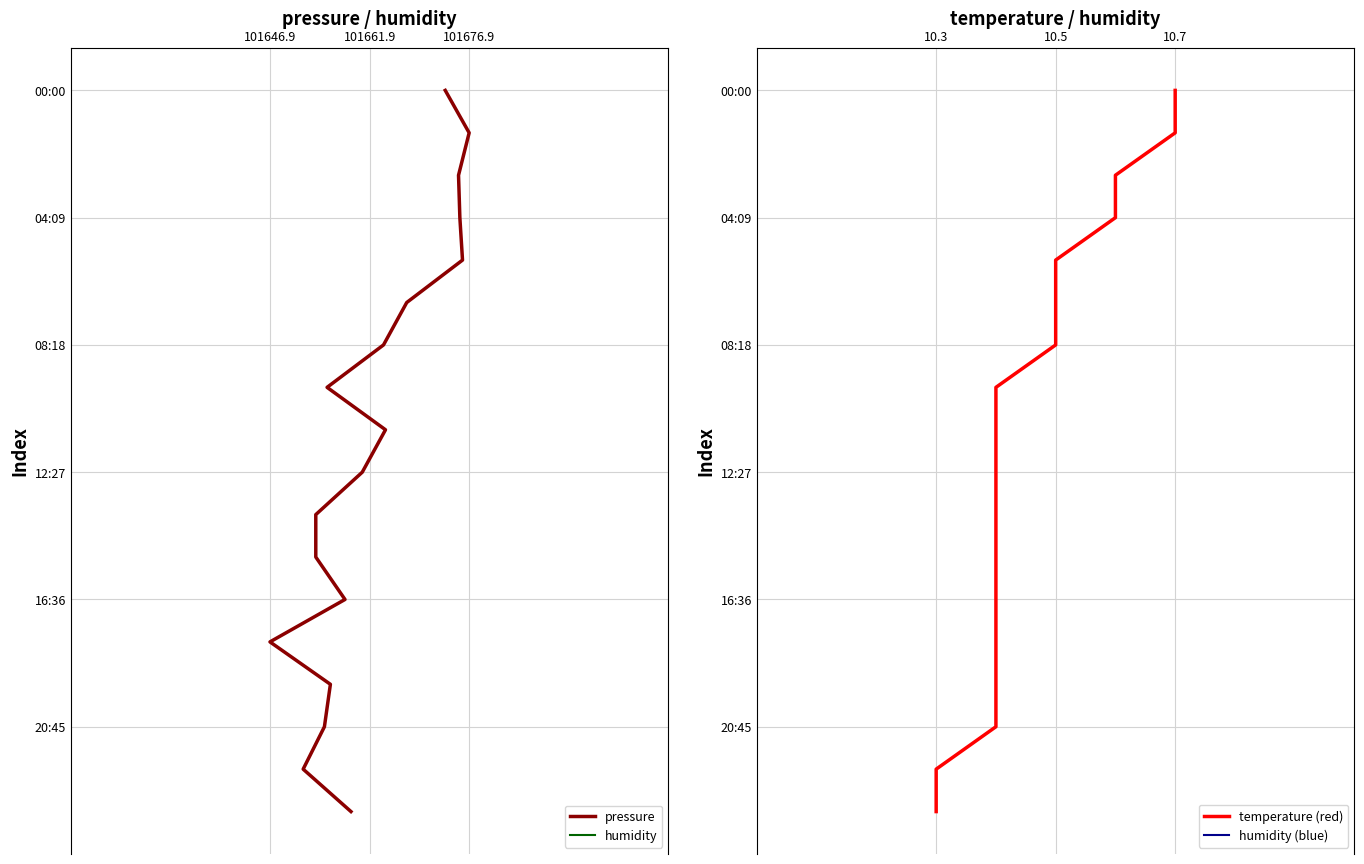

What is the difference between the maximum and minimum values in the humidity series?

17